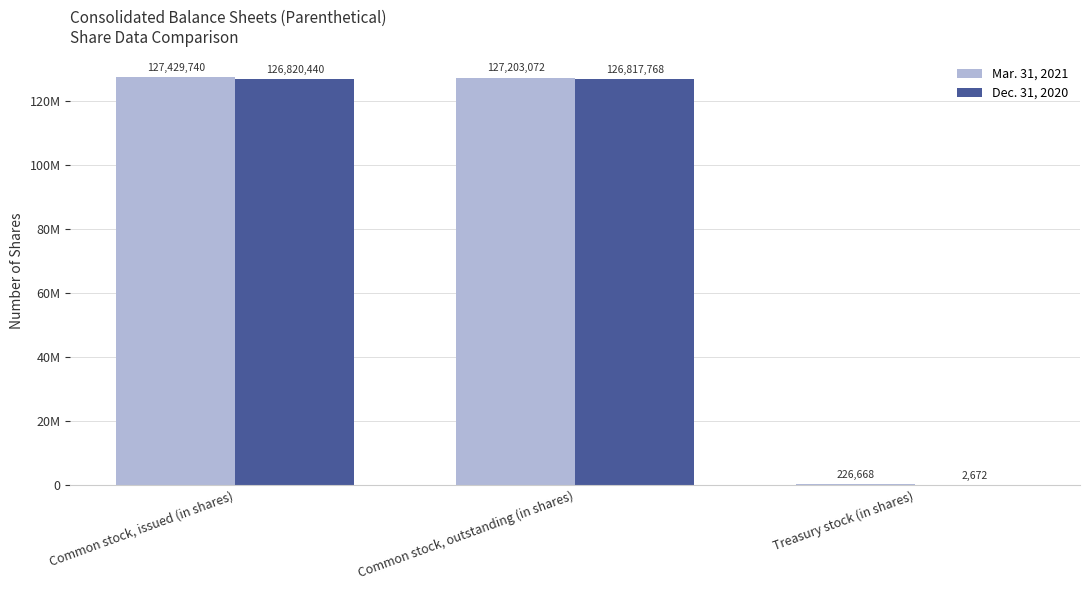

What is the sum of the Mar. 31, 2021 values at Common stock, outstanding (in shares) and Common stock, issued (in shares)?

254632812